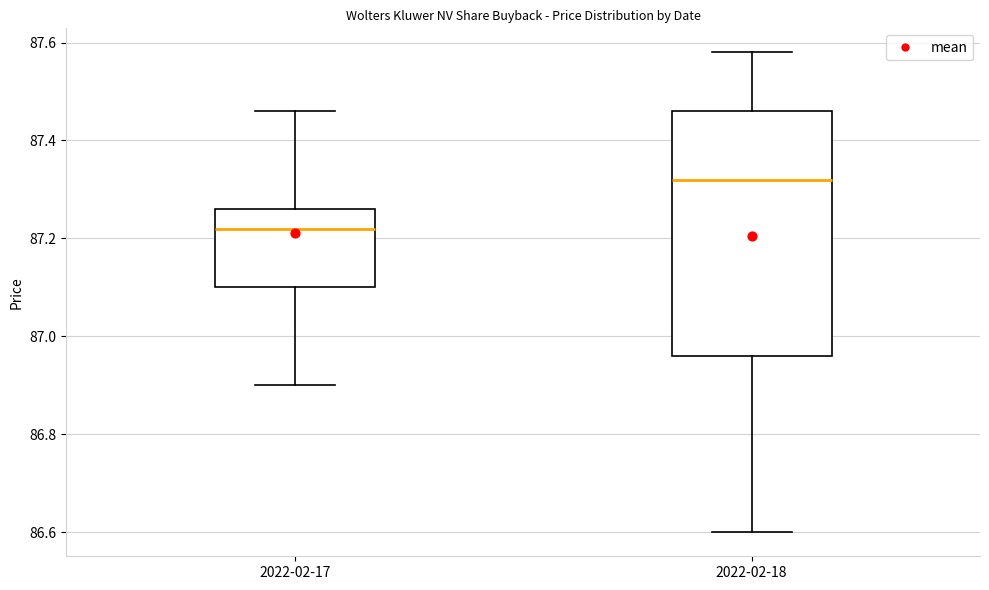

Reading left to right, transcribe this box plot: for each box, give where its median line is, the range the box spans, and where its two whiskers end, as read against the y-axis. The values are not printed on the chart, so give them approximately, as read against the axis.

2022-02-17: median 87.22, box 87.10 to 87.26, whiskers 86.90 to 87.46
2022-02-18: median 87.32, box 86.96 to 87.46, whiskers 86.60 to 87.58